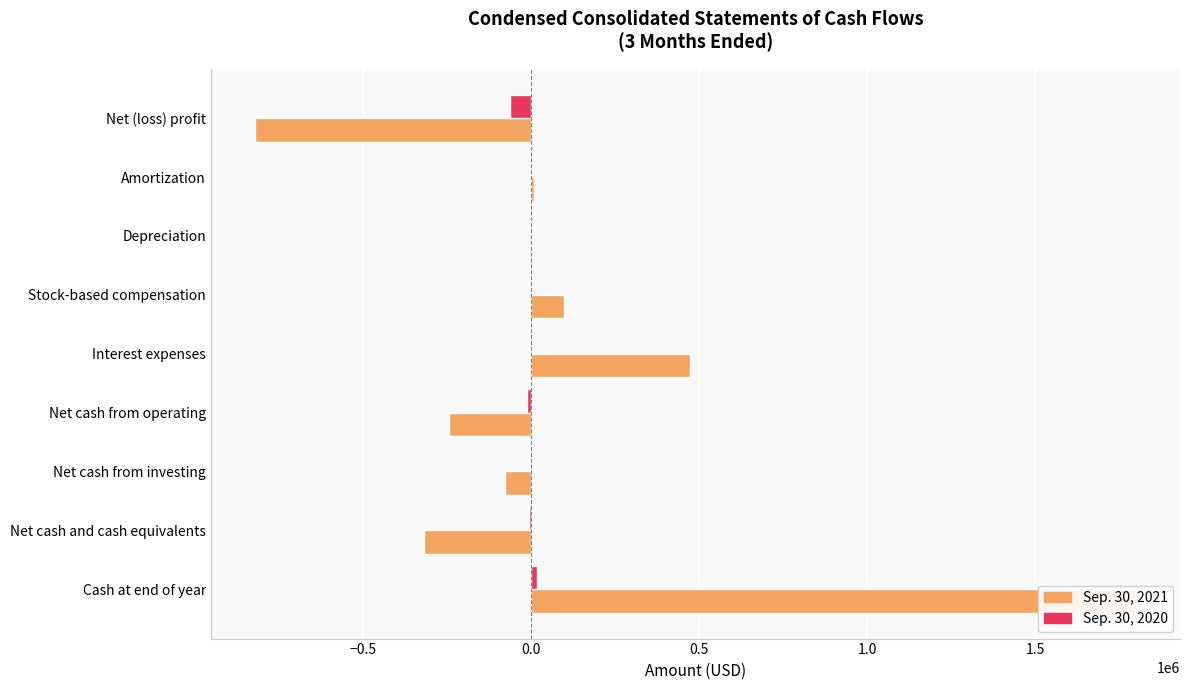

What is the sum of all Sep. 30, 2021 values?

909320